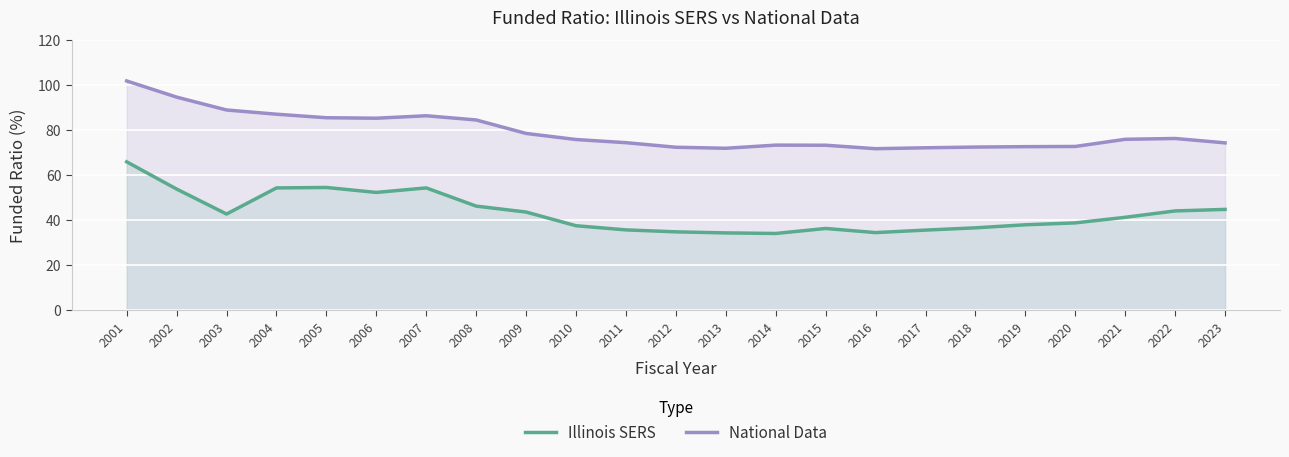

What is the maximum value shown in the chart?

101.7